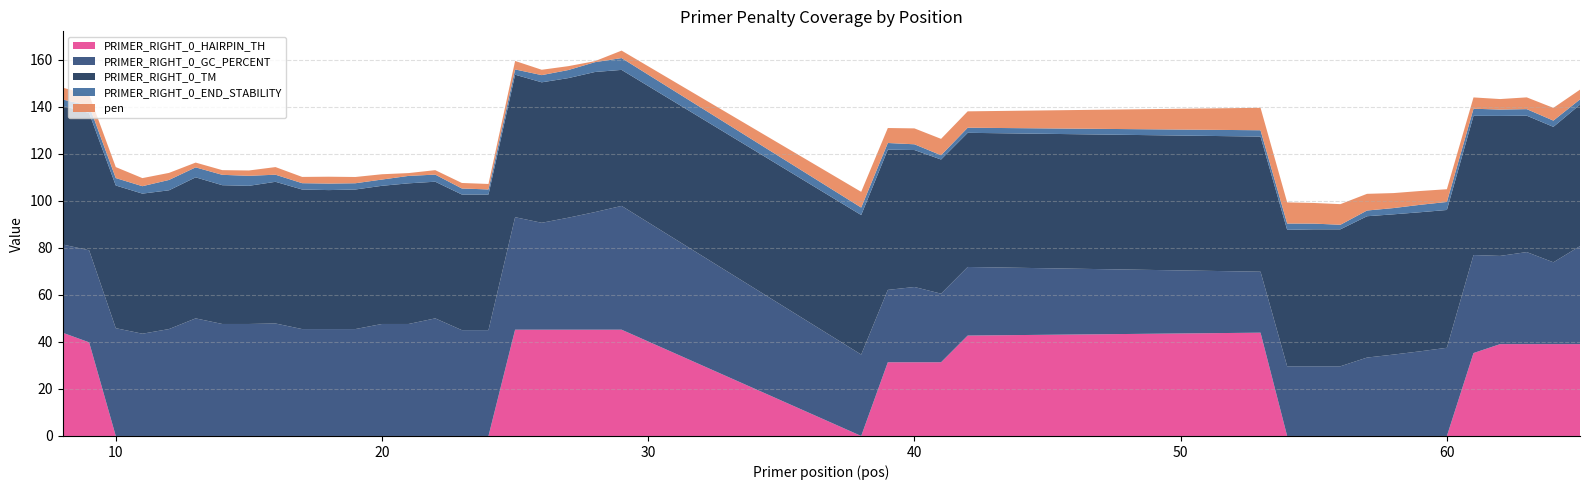

Reading right to left, list all the values displayed in this chart.

pen: 65=4.1	64=5.4	63=5.0	62=4.5	61=4.8	60=5.4	59=5.9	58=6.4	57=7.1	56=8.8	55=8.8	54=9.0	53=9.5	42=7.0	41=7.0	40=6.8	39=6.4	38=6.7	29=3.2	28=0.4	27=1.6	26=2.3	25=3.6	24=2.3	23=2.3	22=1.9	21=1.2	20=2.2	19=2.7	18=2.9	17=2.7	16=3.2	15=2.3	14=2.0	13=2.0	12=3.0	11=3.4	10=4.7	9=4.6	8=5.1
PRIMER_RIGHT_0_TM: 65=60.1	64=57.6	63=58.0	62=59.5	61=59.2	60=58.6	59=59.1	58=59.6	57=60.1	56=58.2	55=58.2	54=58.0	53=57.5	42=57.0	41=57.0	40=58.2	39=59.6	38=59.3	29=57.8	28=59.6	27=59.4	26=59.7	25=60.6	24=57.7	23=57.7	22=58.1	21=59.8	20=58.8	19=59.3	18=59.1	17=59.3	16=60.2	15=58.7	14=59.0	13=60.0	12=59.0	11=59.6	10=60.7	9=58.4	8=58.9
PRIMER_RIGHT_0_GC_PERCENT: 65=41.7	64=34.8	63=39.1	62=37.5	61=41.7	60=37.5	59=36.0	58=34.6	57=33.3	56=29.6	55=29.6	54=29.6	53=25.9	42=29.2	41=29.2	40=32.0	39=30.8	38=34.6	29=52.6	28=50.0	27=47.6	26=45.5	25=47.8	24=45.0	23=45.0	22=50.0	21=47.6	20=47.6	19=45.5	18=45.5	17=45.5	16=47.8	15=47.6	14=47.6	13=50.0	12=45.5	11=43.5	10=45.8	9=39.1	8=37.5
PRIMER_RIGHT_0_END_STABILITY: 65=2.2	64=2.7	63=2.8	62=2.7	61=3.0	60=3.4	59=3.2	58=2.7	57=2.4	56=1.9	55=2.4	54=2.7	53=2.7	42=2.2	41=1.8	40=2.4	39=2.8	38=3.2	29=5.0	28=4.2	27=3.4	26=3.1	25=2.2	24=2.1	23=2.6	22=3.0	21=3.2	20=2.7	19=2.7	18=2.8	17=2.7	16=3.0	15=4.3	14=4.4	13=4.2	12=4.4	11=3.2	10=3.2	9=3.2	8=2.7
PRIMER_RIGHT_0_HAIRPIN_TH: 65=39.1	64=39.1	63=39.1	62=39.1	61=35.3	60=0.0	59=0.0	58=0.0	57=0.0	56=0.0	55=0.0	54=0.0	53=43.9	42=42.7	41=31.3	40=31.3	39=31.3	38=0.0	29=45.2	28=45.2	27=45.2	26=45.2	25=45.2	24=0.0	23=0.0	22=0.0	21=0.0	20=0.0	19=0.0	18=0.0	17=0.0	16=0.0	15=0.0	14=0.0	13=0.0	12=0.0	11=0.0	10=0.0	9=39.8	8=43.9